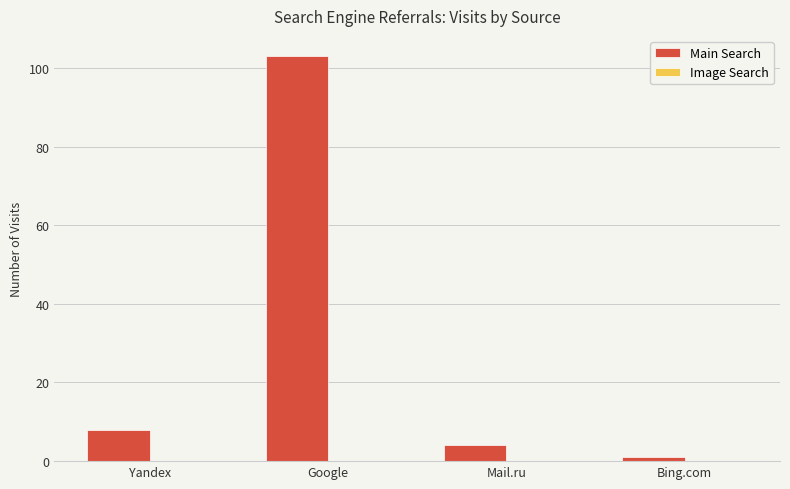

What is the maximum value shown in the chart?

103